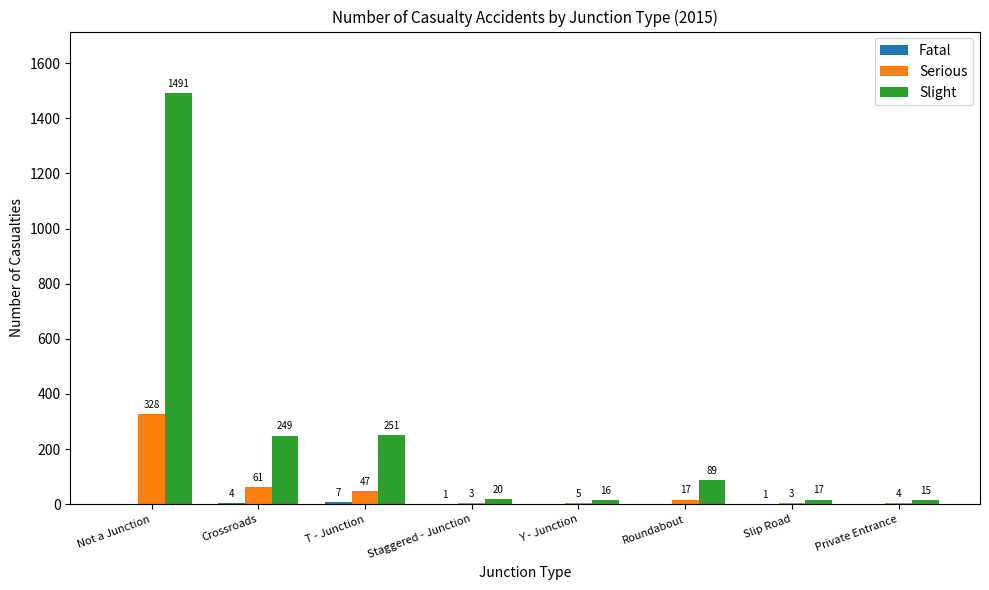

Count the number of categories in the chart.

8